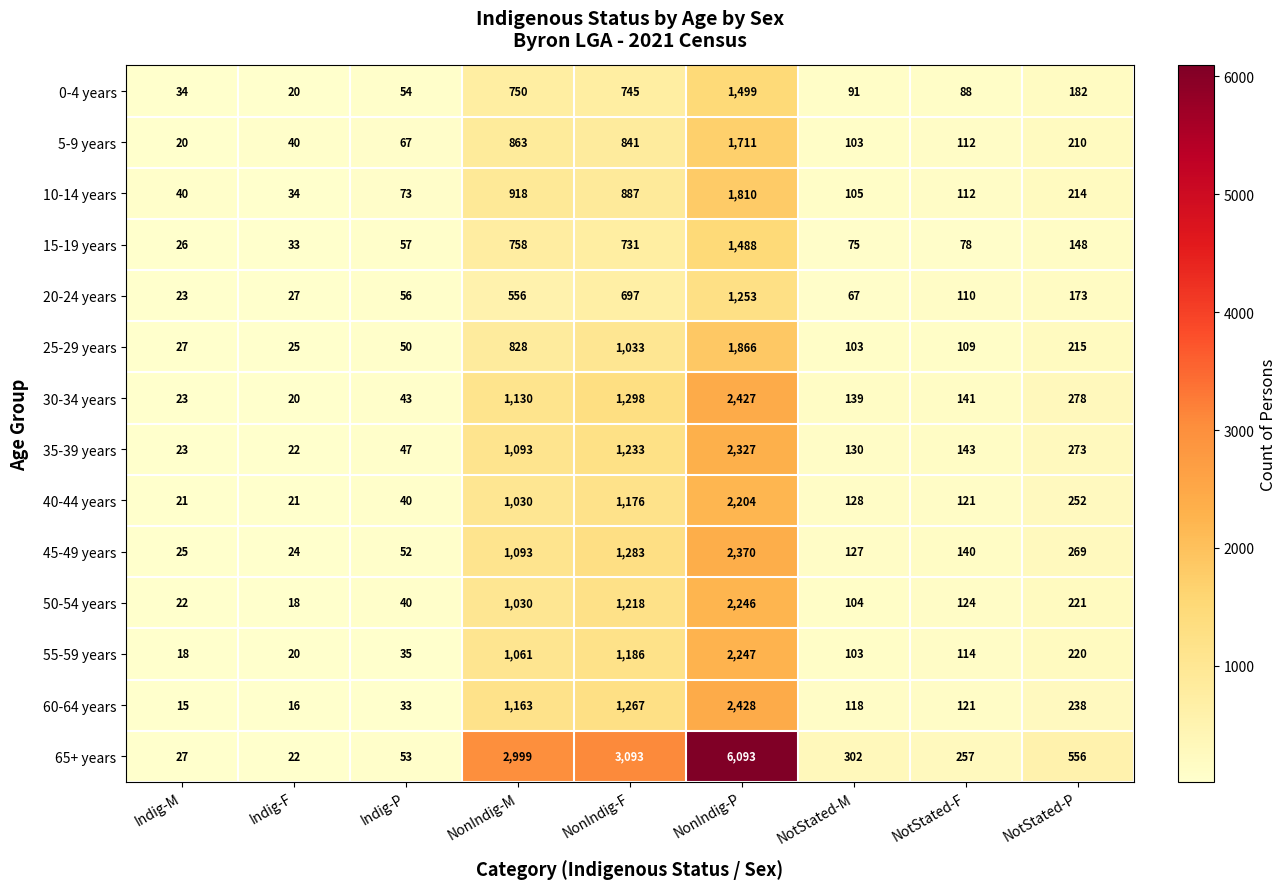

How many series are shown in this chart?

14